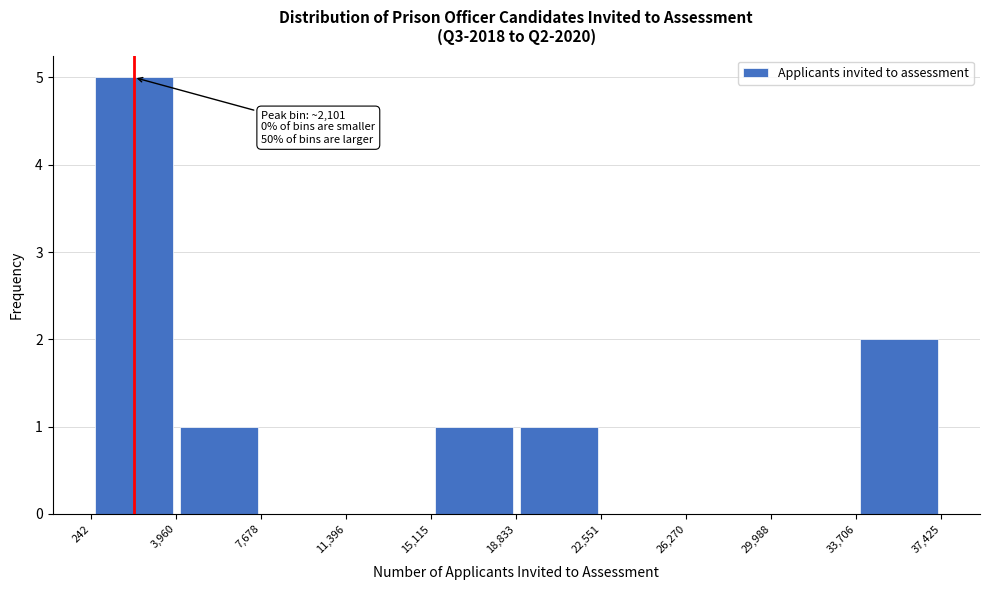

Over which range of the x-axis is the bar tallest?

242 to 3,960